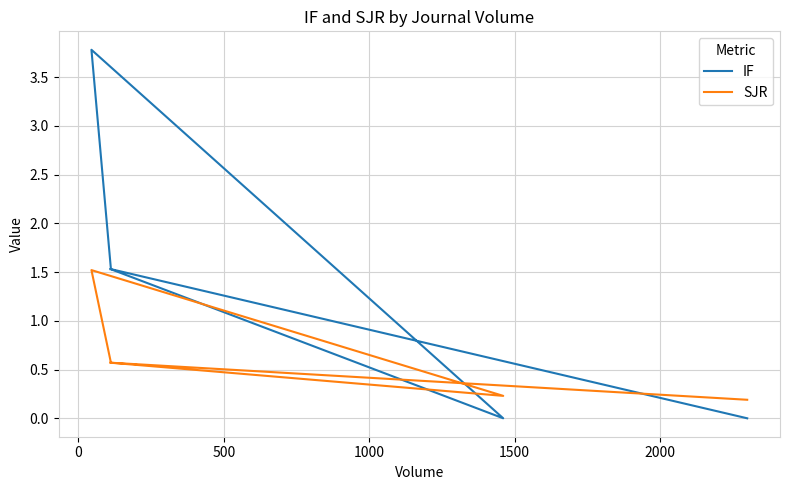

Reading left to right, what are all the values shown in this chart?

IF: 0.0	1.5	3.8	0.0	1.5	1.5
SJR: 0.2	0.6	1.5	0.2	0.6	0.6